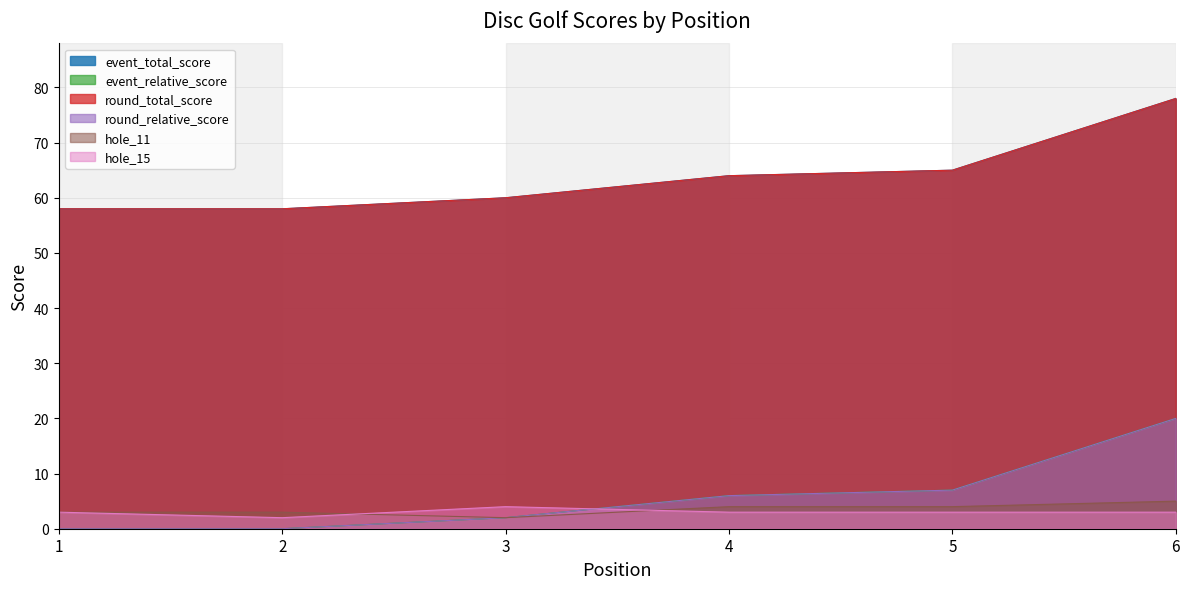

What is the spread (max minus min) of values at 4?

61